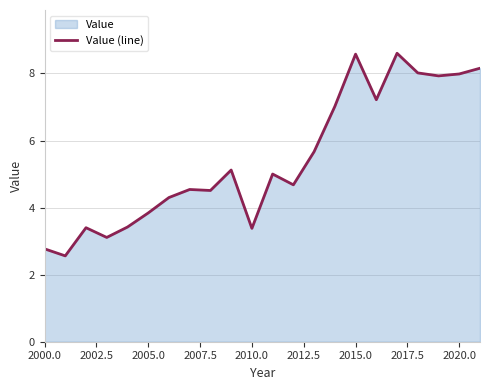

What is the change in value from 2005.0 to 2015.0?

+4.7